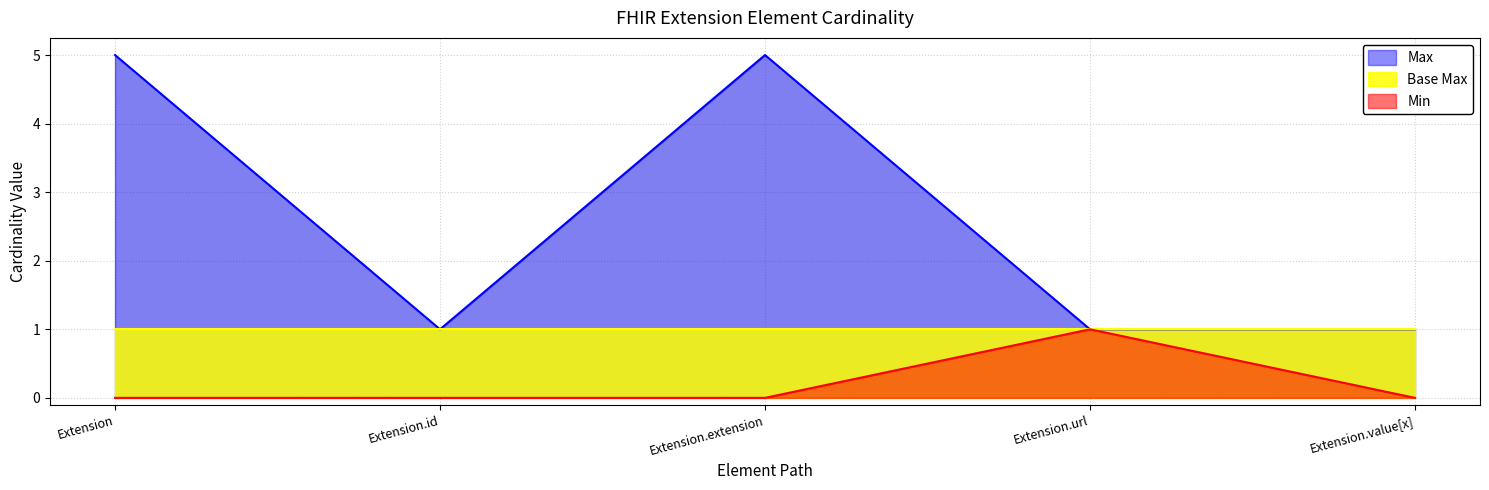

How many lines are shown in the chart?

2